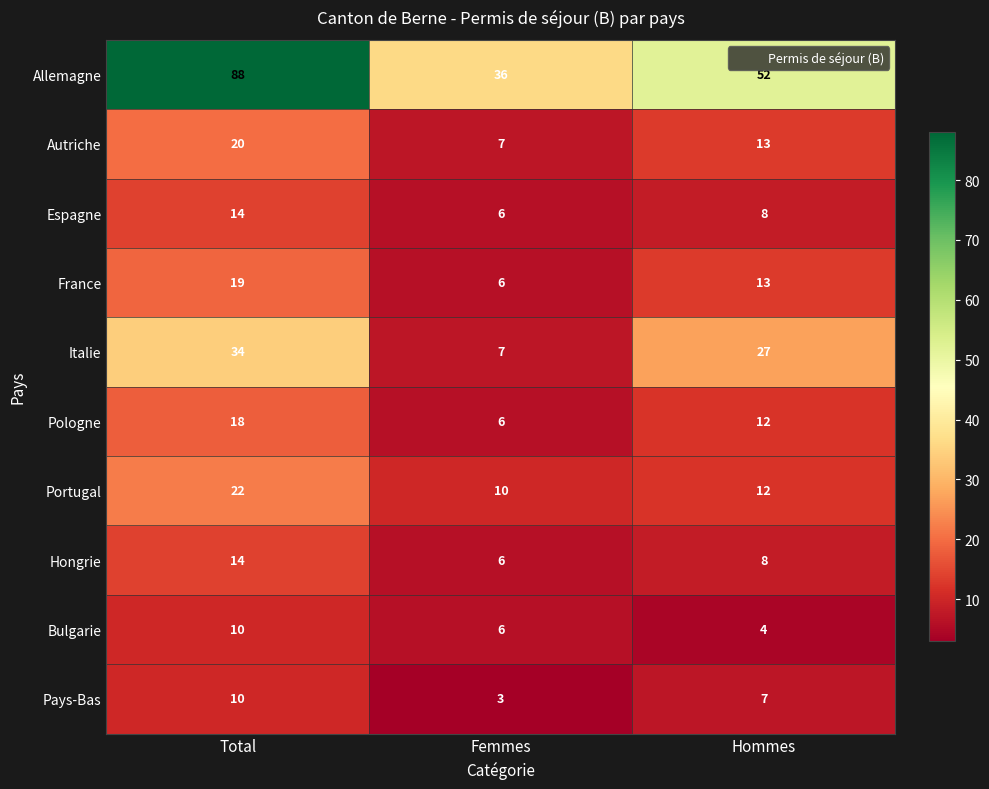

What is the total value across all series at Femmes?

93